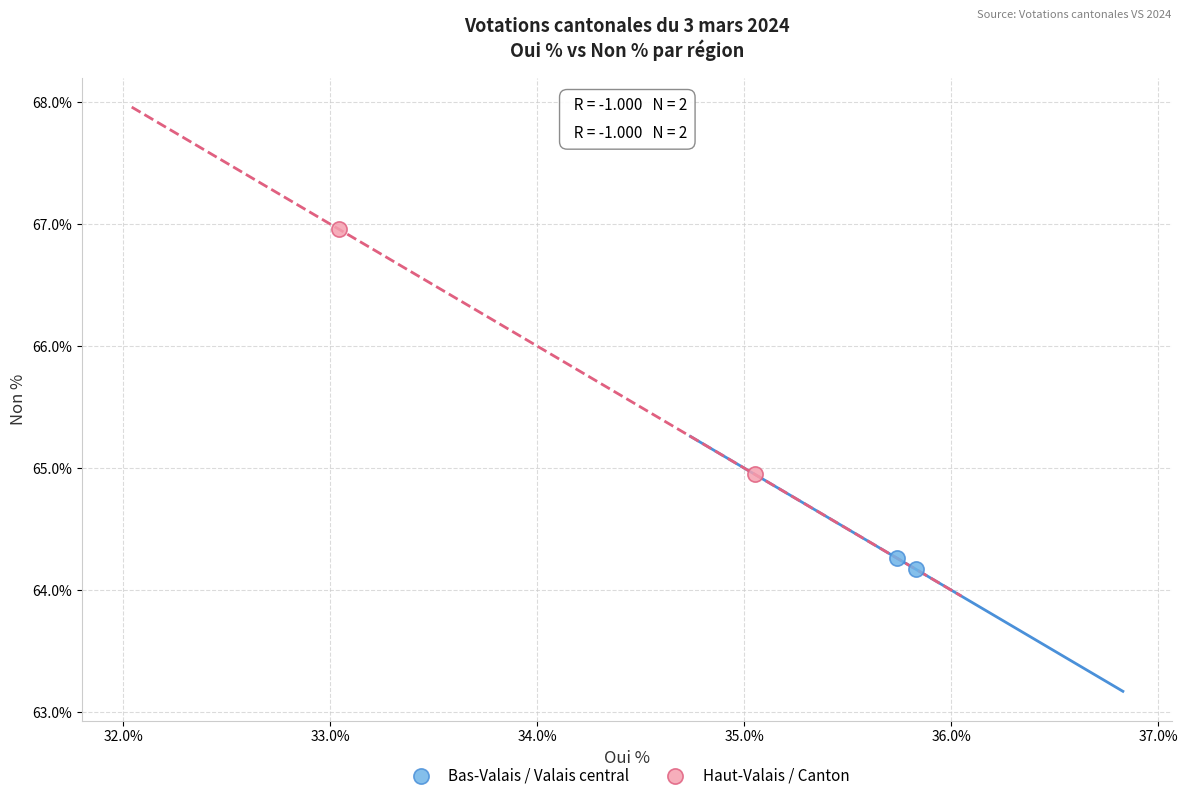

What are all the series names shown in the legend?

Bas-Valais / Valais central, Haut-Valais / Canton